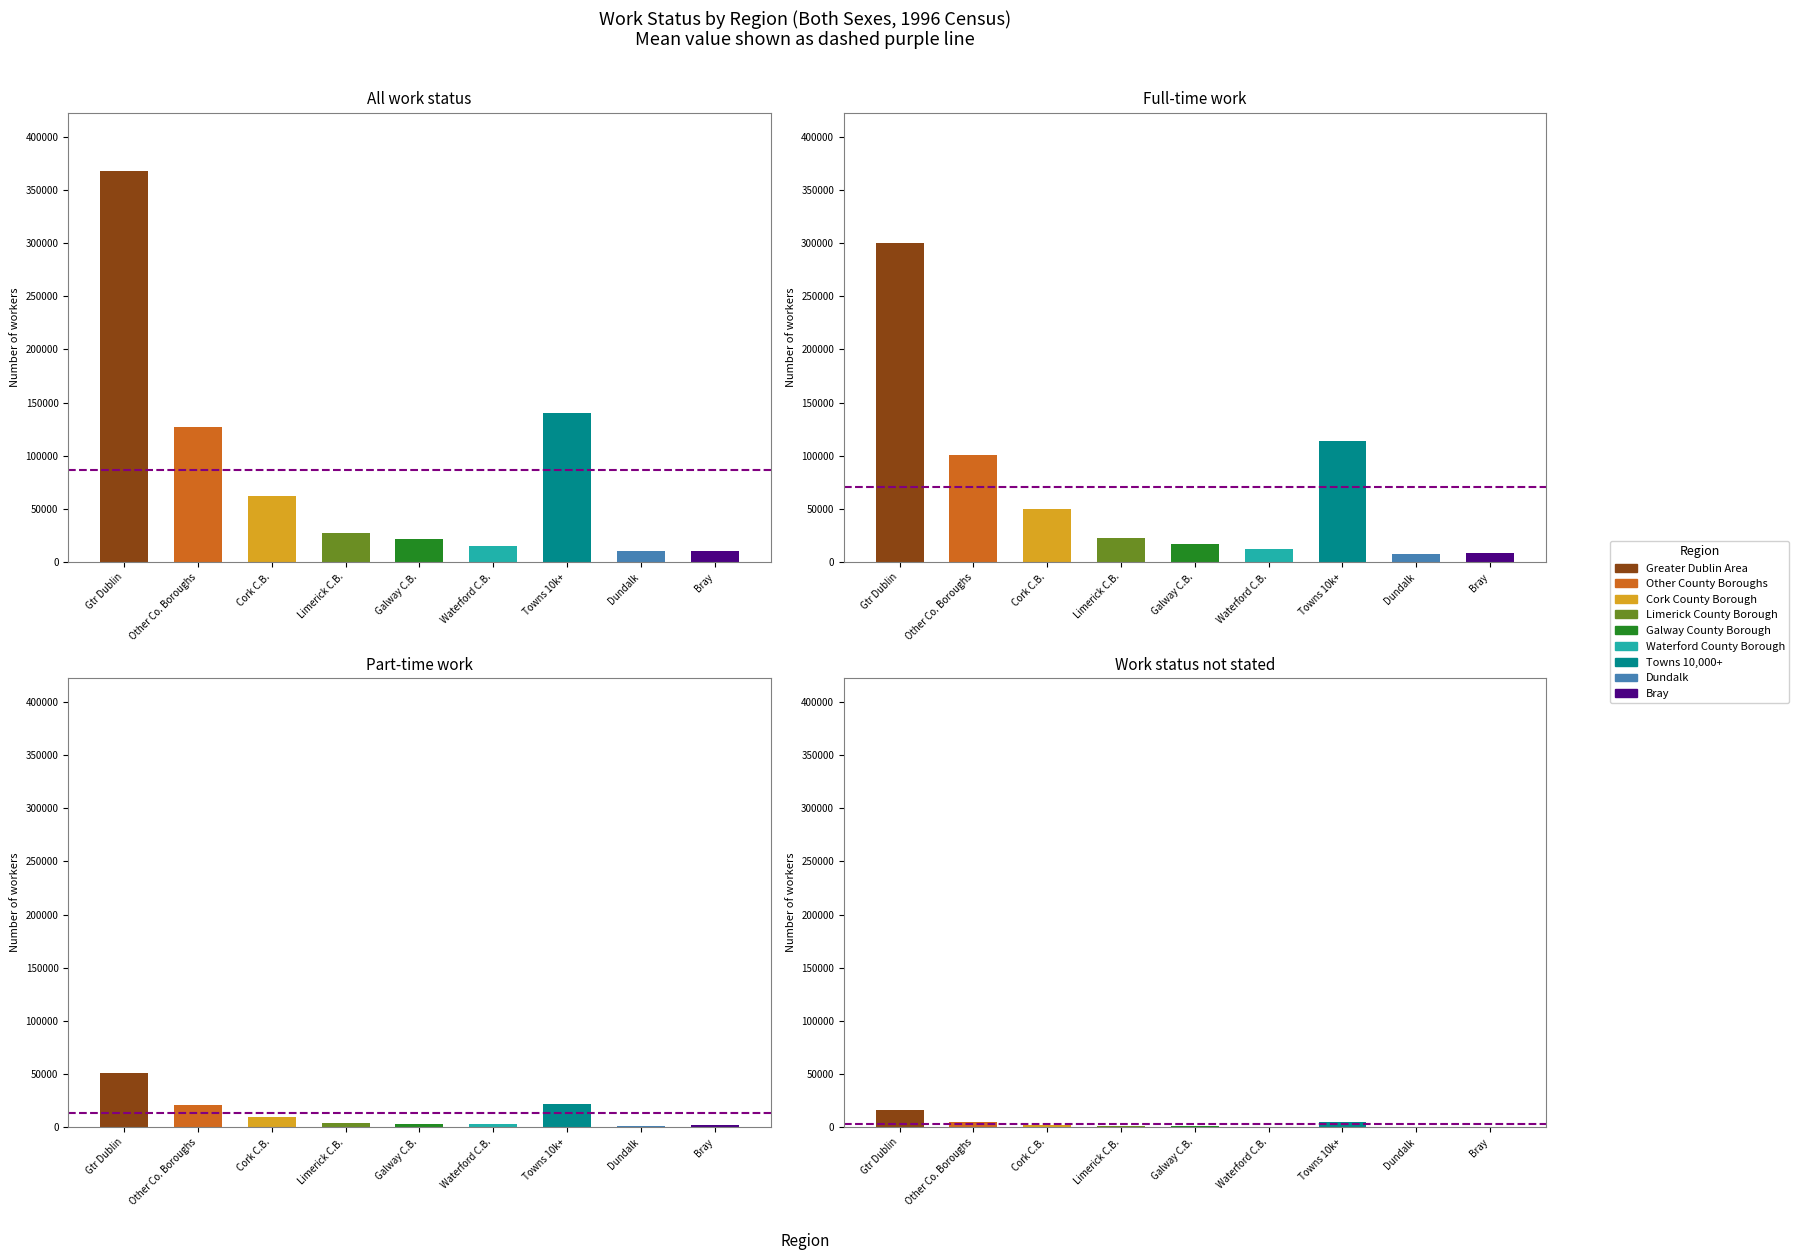

At how many categories does at least one series exceed 95428?

3